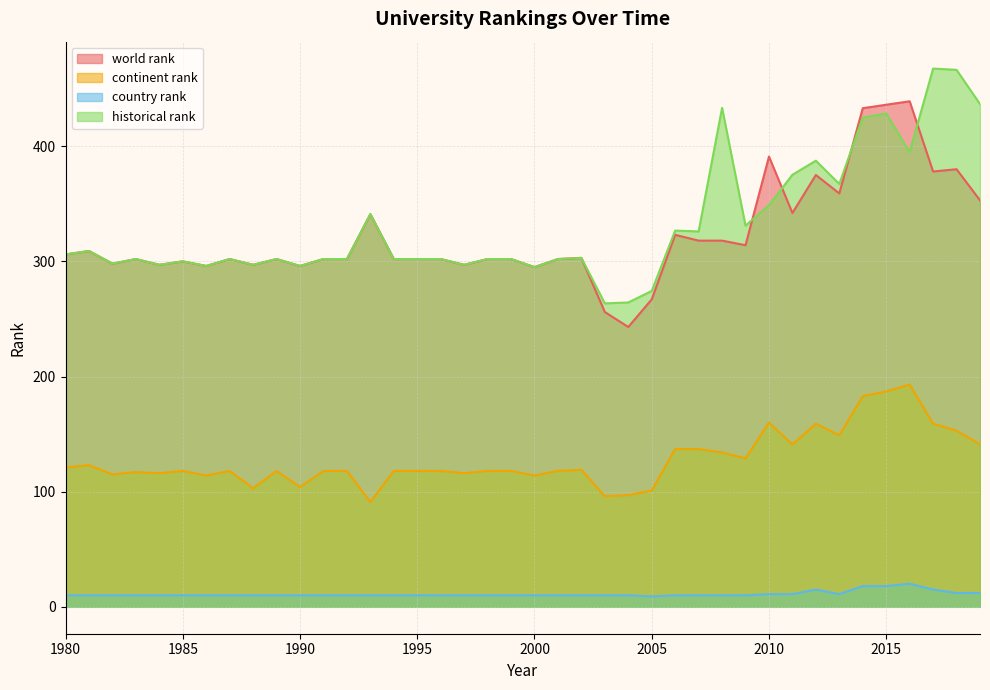

What is the difference between the continent rank values at 1983 and 1980?

4.0